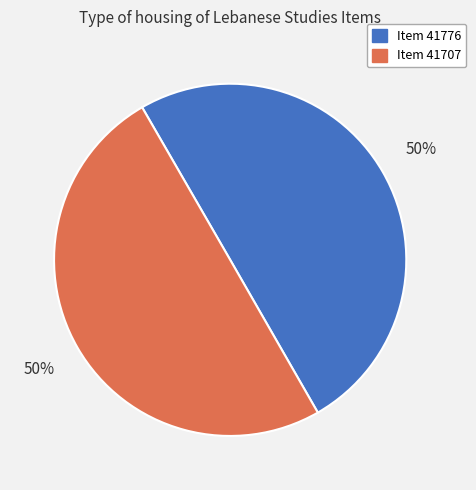

Is the sum of Item 41707 and Item 41776 greater than half?

Yes